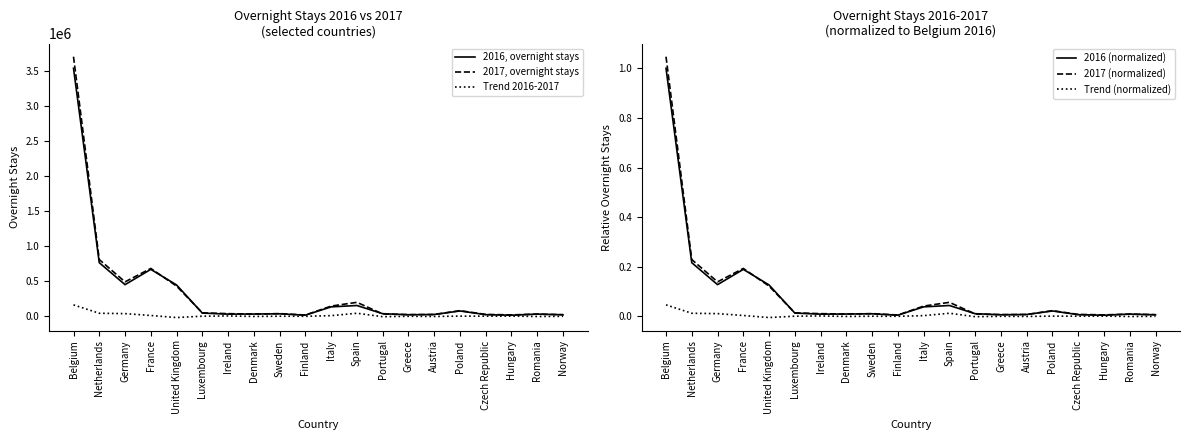

Is this an area chart (filled region under the line)?

No